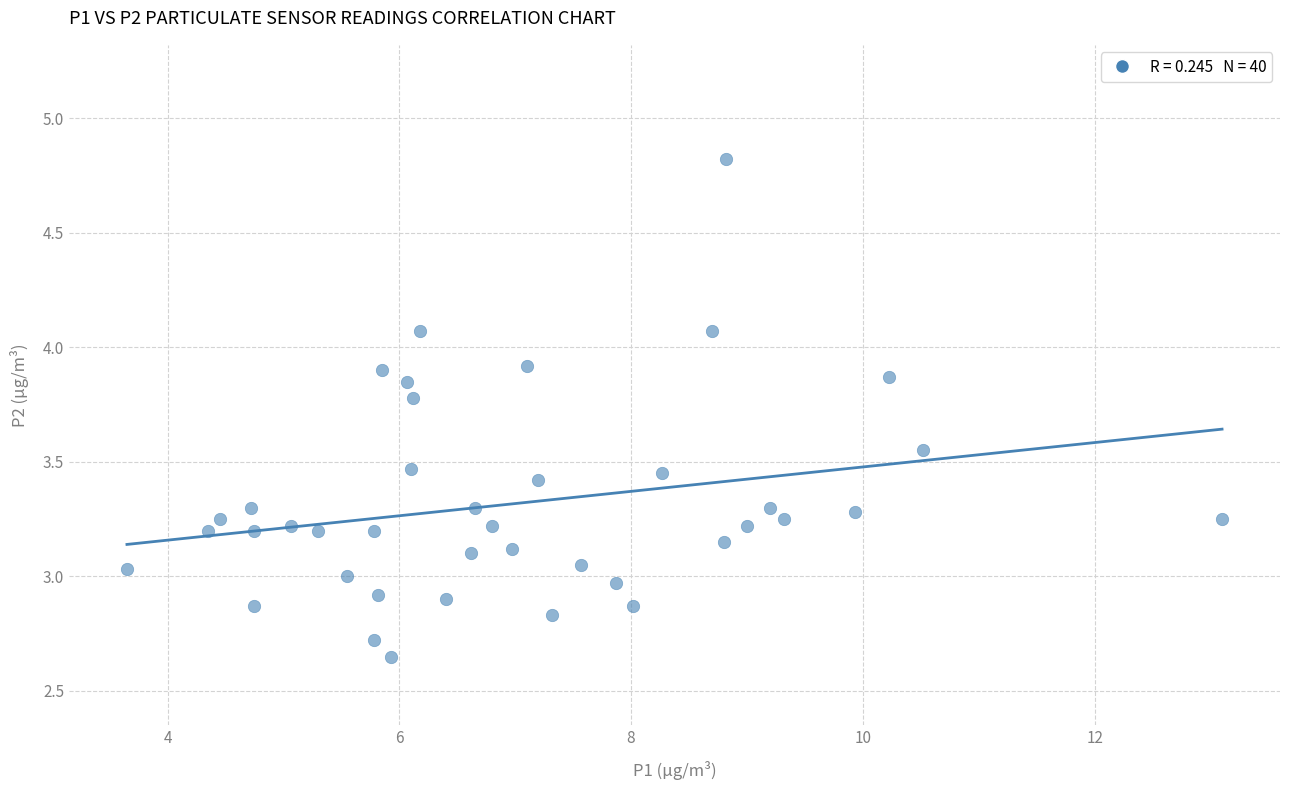

What is the range of Y values (max minus min)?

2.2